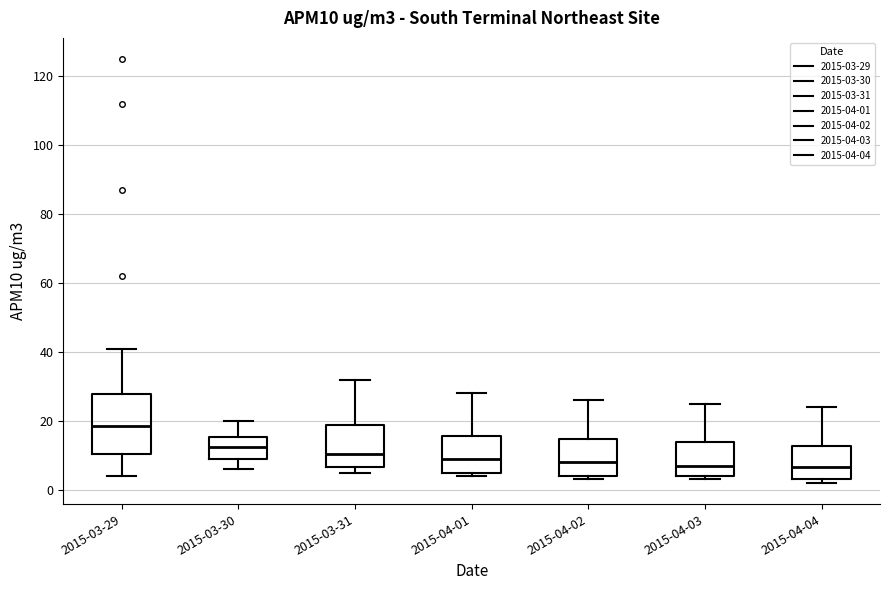

Which box is the tallest, from its lower edge to its upper edge?

2015-03-29